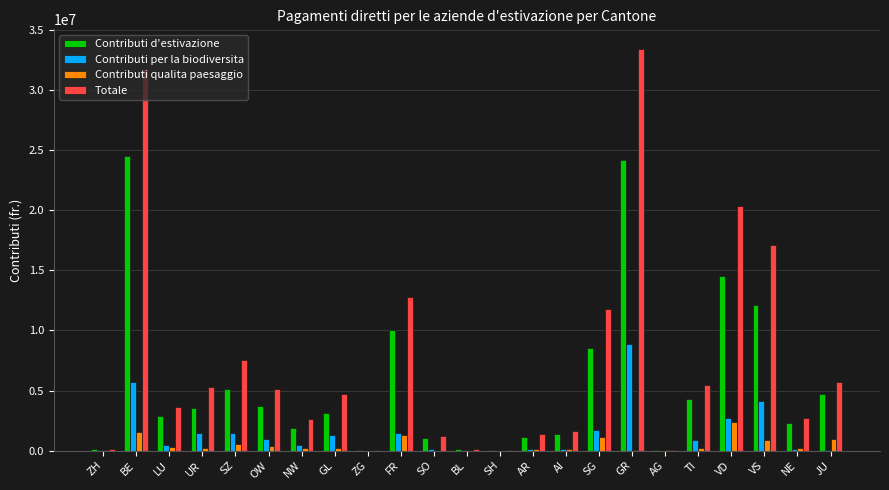

How many categories are shown in the chart?

23